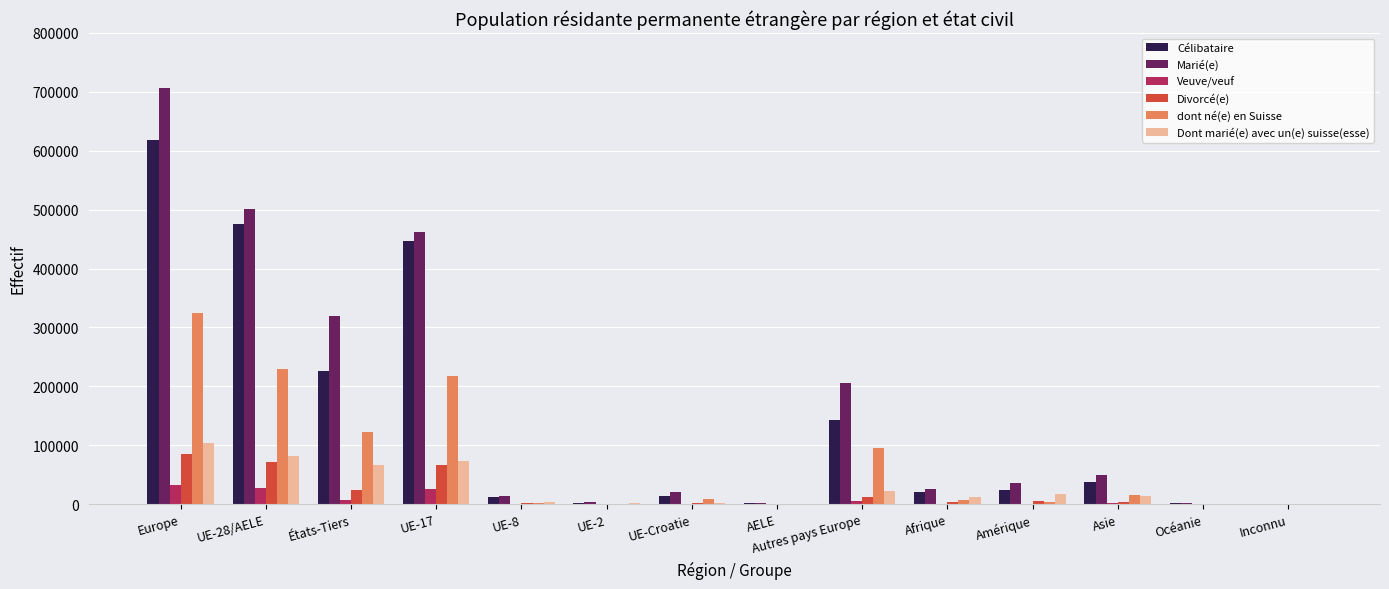

How many data points does each series have?

14